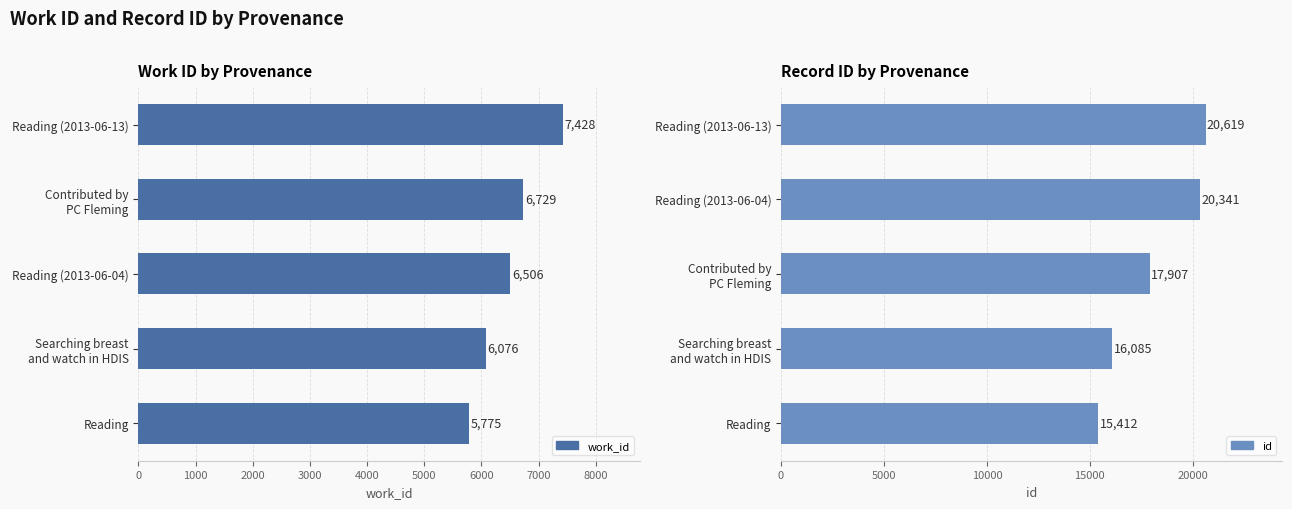

What are all the series names shown in the legend?

work_id, id